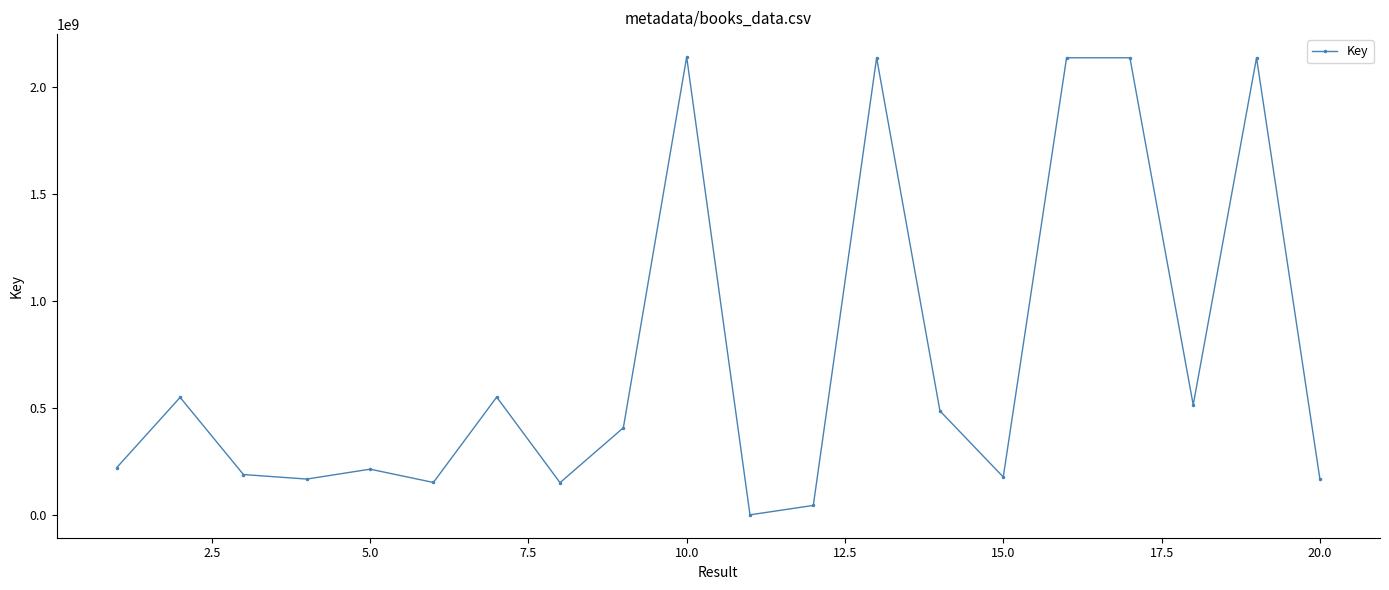

How many interior local valleys (lower than both neighbors) does the data have?

6